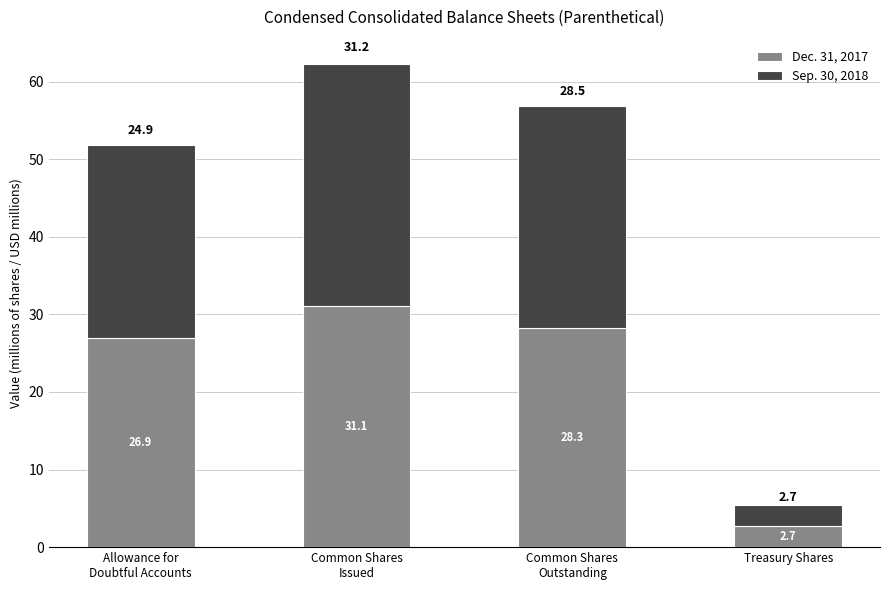

What is the total value across all series at Treasury Shares?

5.4